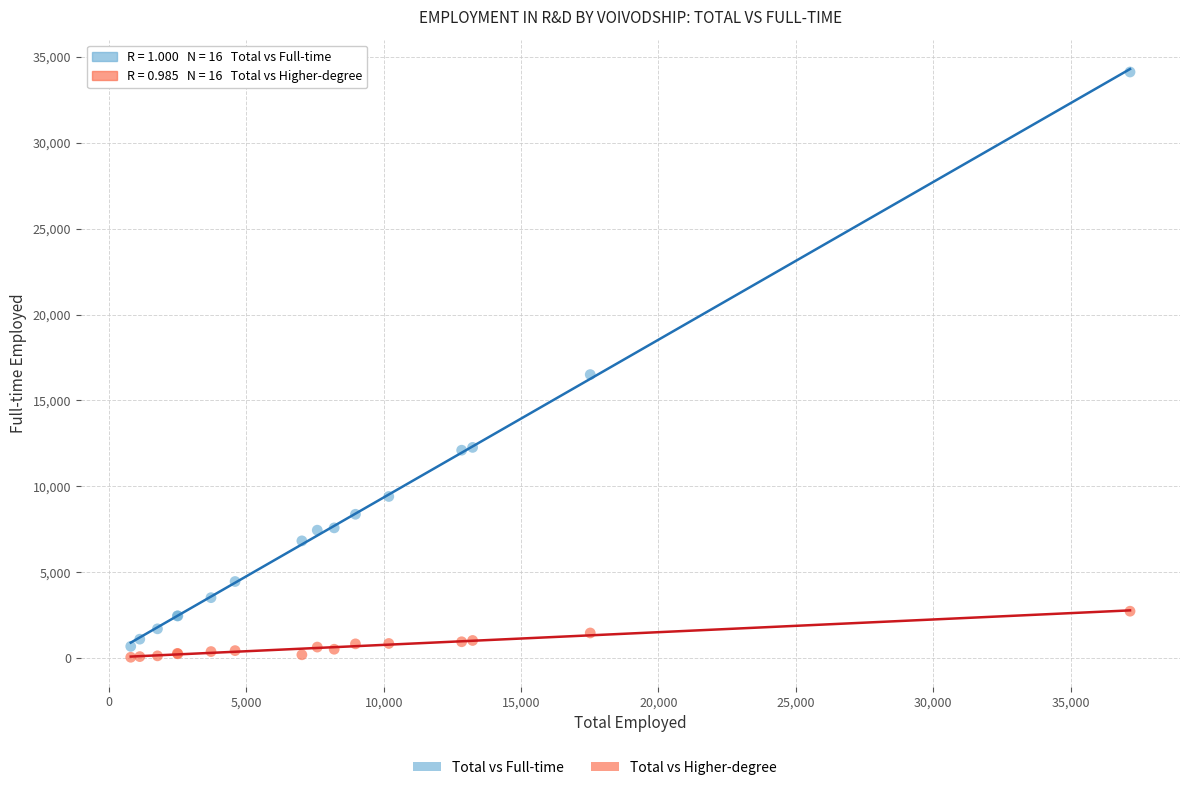

Which series reaches the minimum Y coordinate?

Total vs Higher-degree